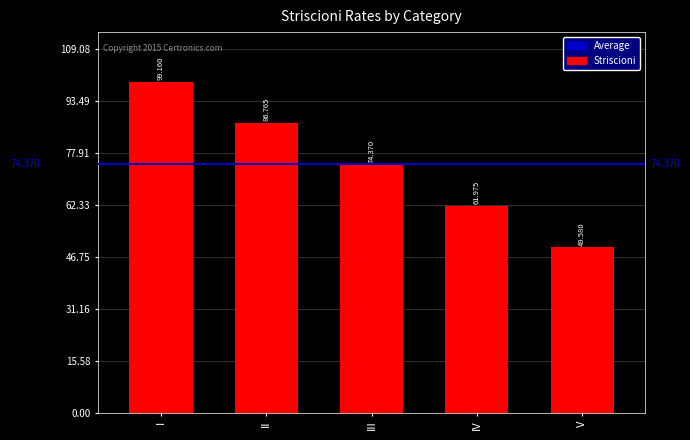

At which label does the data first exceed 74?

I